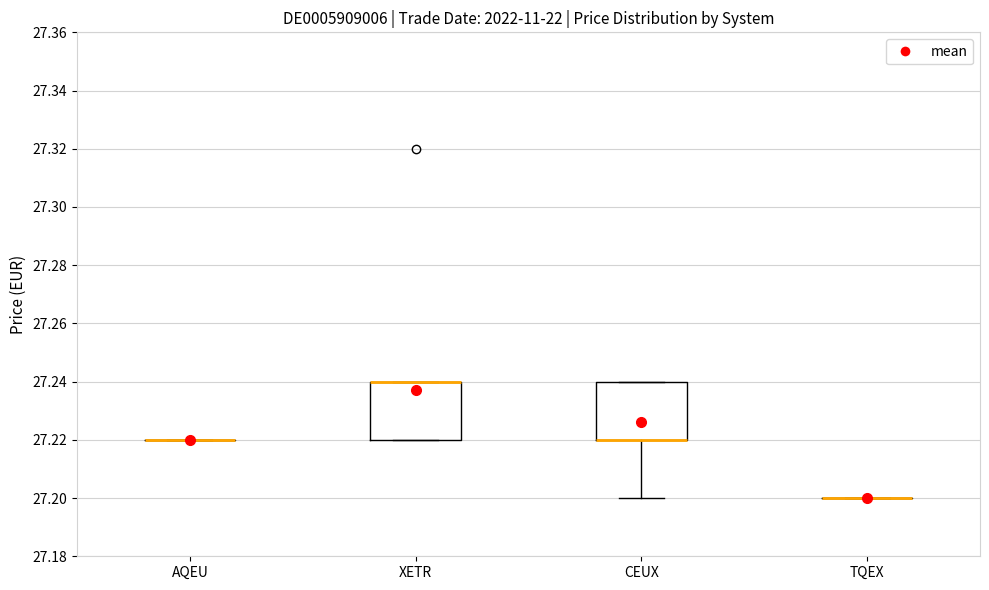

Reading left to right, read every box against the y-axis: the position of its median line, the range the box covers, and the ends of its whiskers. The values are not printed on the chart, so give them approximately, as read against the axis.

AQEU: box collapsed to a line at 27.22, whiskers 27.22 to 27.22
XETR: median 27.24 (drawn on the box's upper edge), box 27.22 to 27.24, whiskers 27.22 to 27.24
CEUX: median 27.22 (drawn on the box's lower edge), box 27.22 to 27.24, whiskers 27.20 to 27.24
TQEX: box collapsed to a line at 27.20, whiskers 27.20 to 27.20